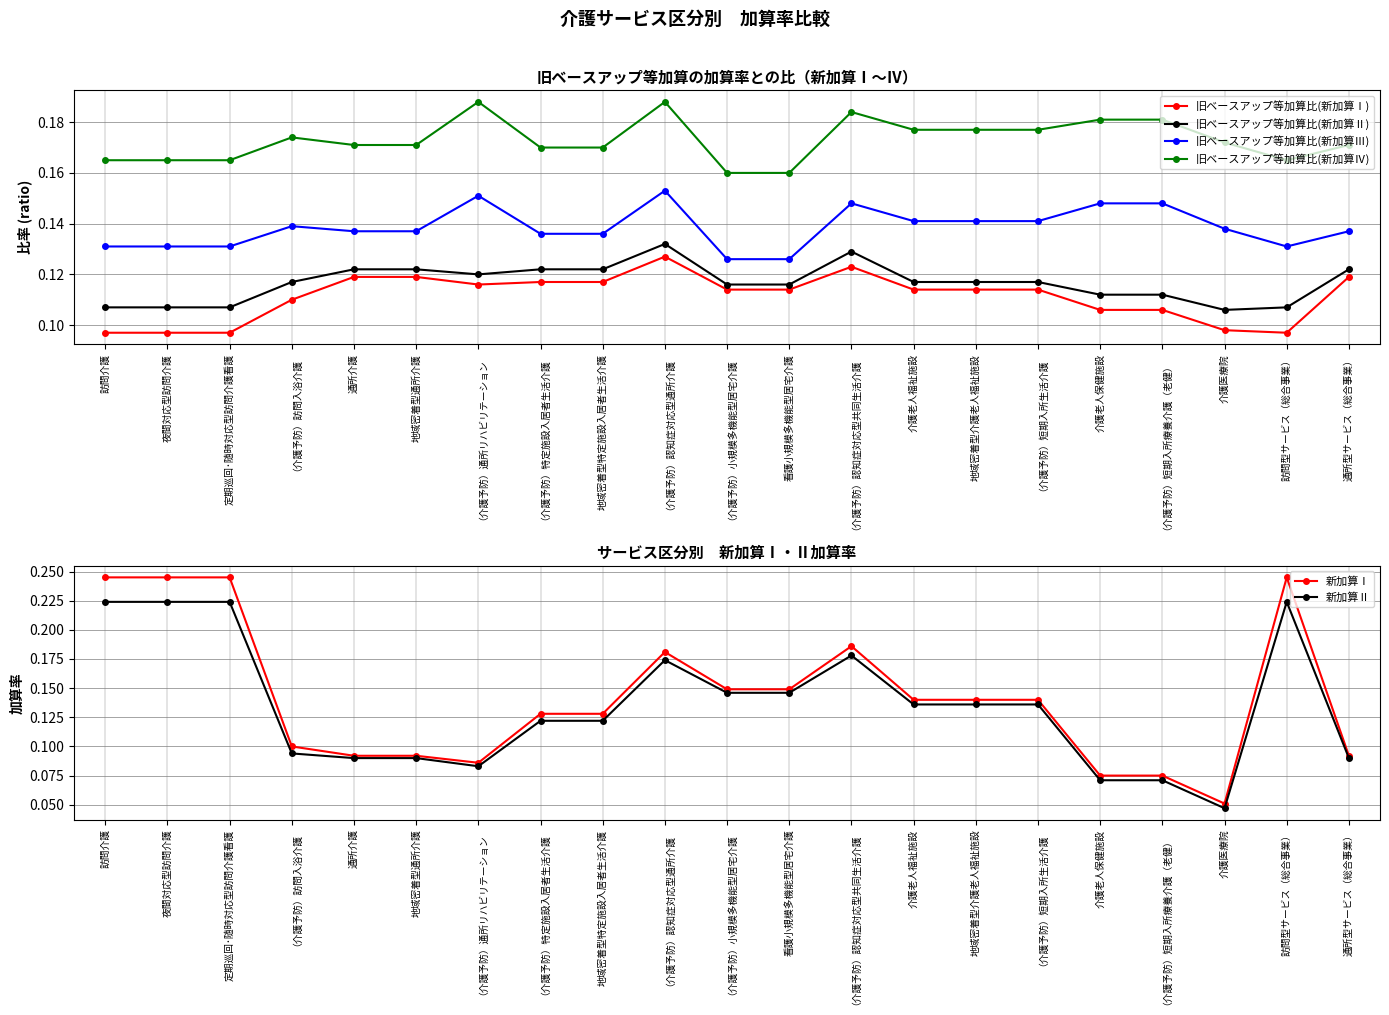

Is it true that 旧ベースアップ等加算比(新加算Ⅱ) equals 0.1 at 介護老人福祉施設?

False